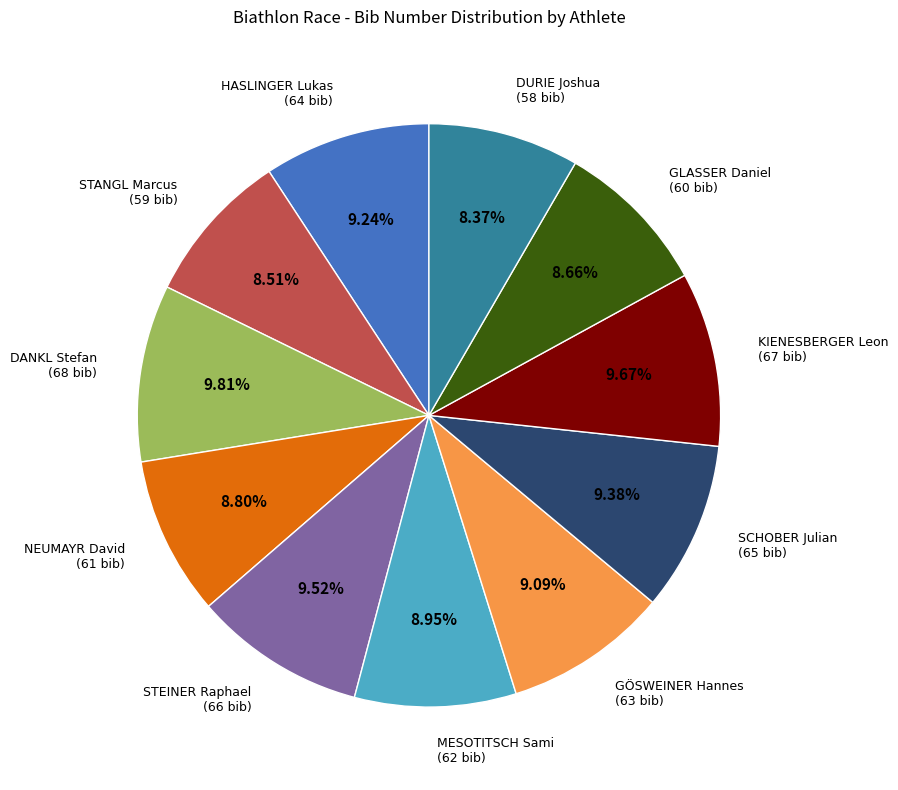

Is it true that DURIE Joshua is 8% of the pie?

True